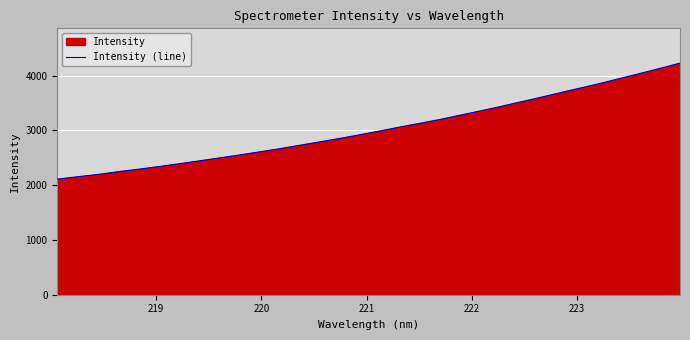

How many lines are shown in the chart?

1